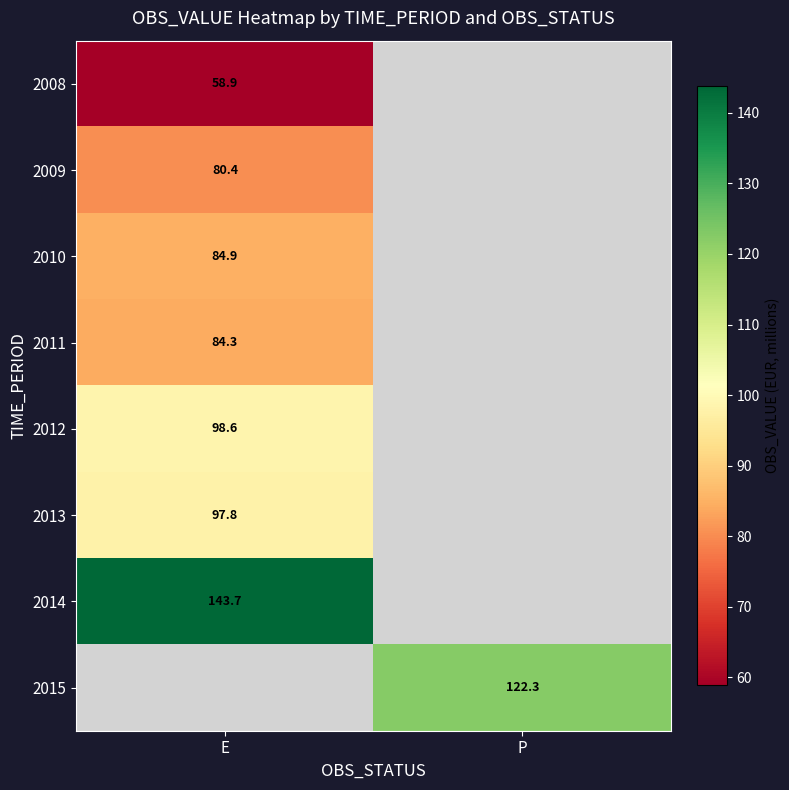

What is the highest value of the 2009 series?

80.4